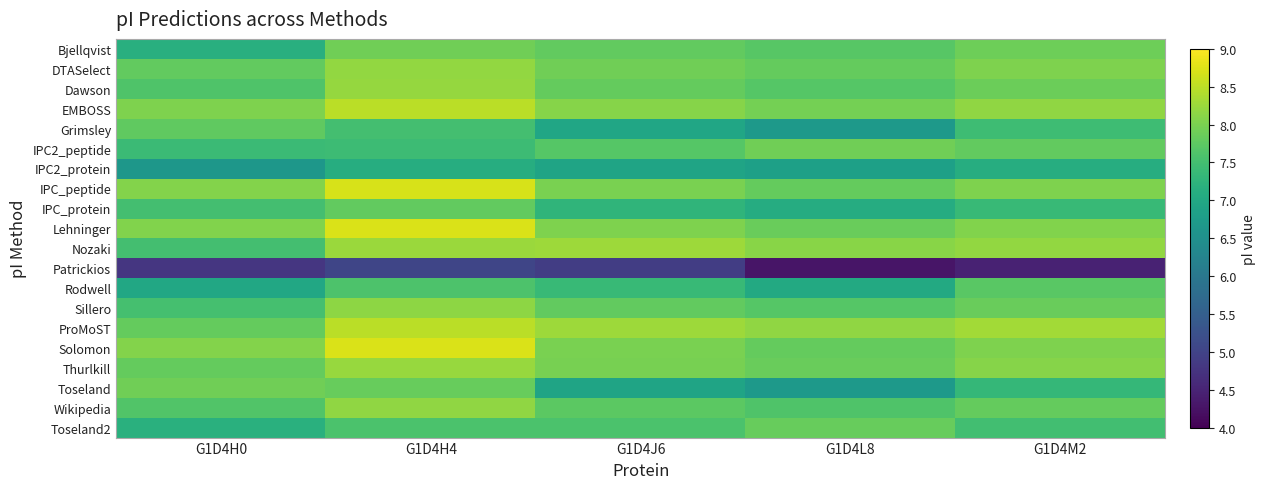

How many data points does each series have?

5